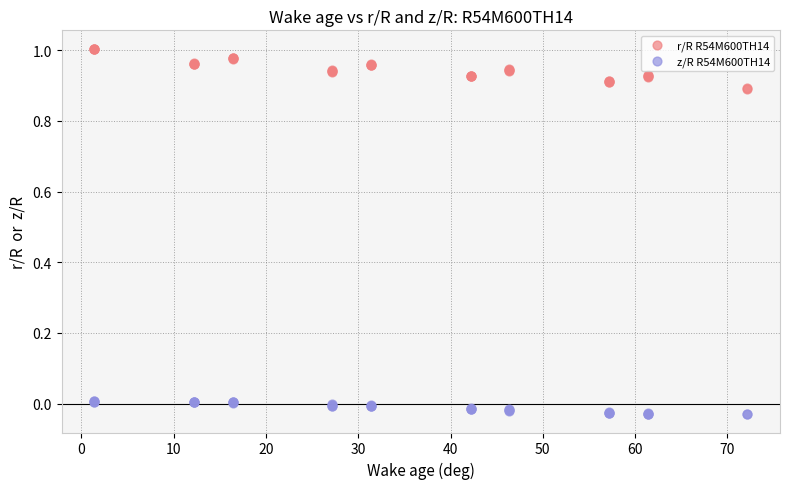

Which series has the widest spread of Y values?

r/R R54M600TH14